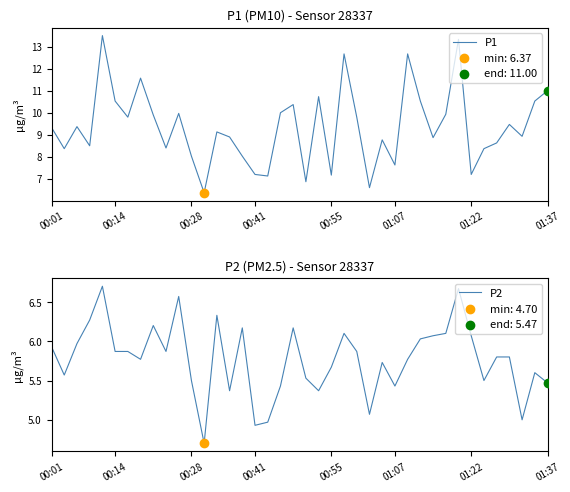

Which series has the largest Y range (max minus min)?

P1